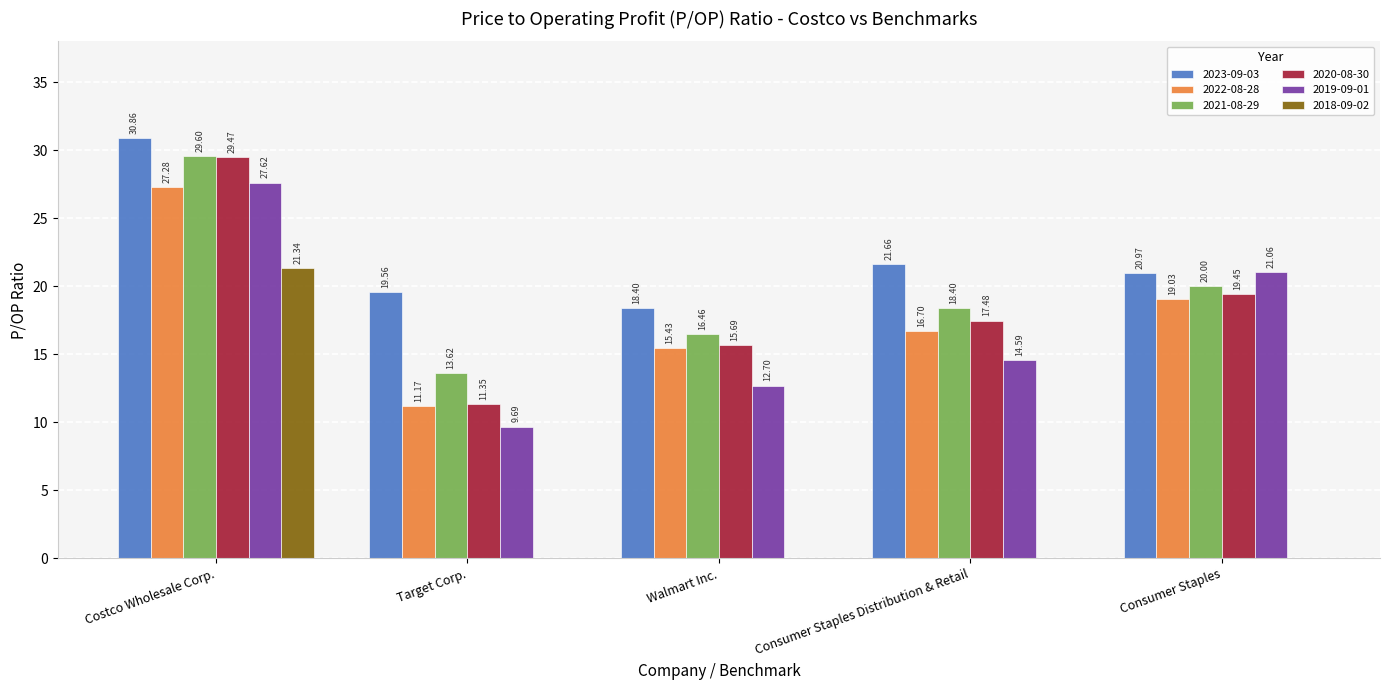

At which label is 2021-08-29 closest to 21?

Consumer Staples